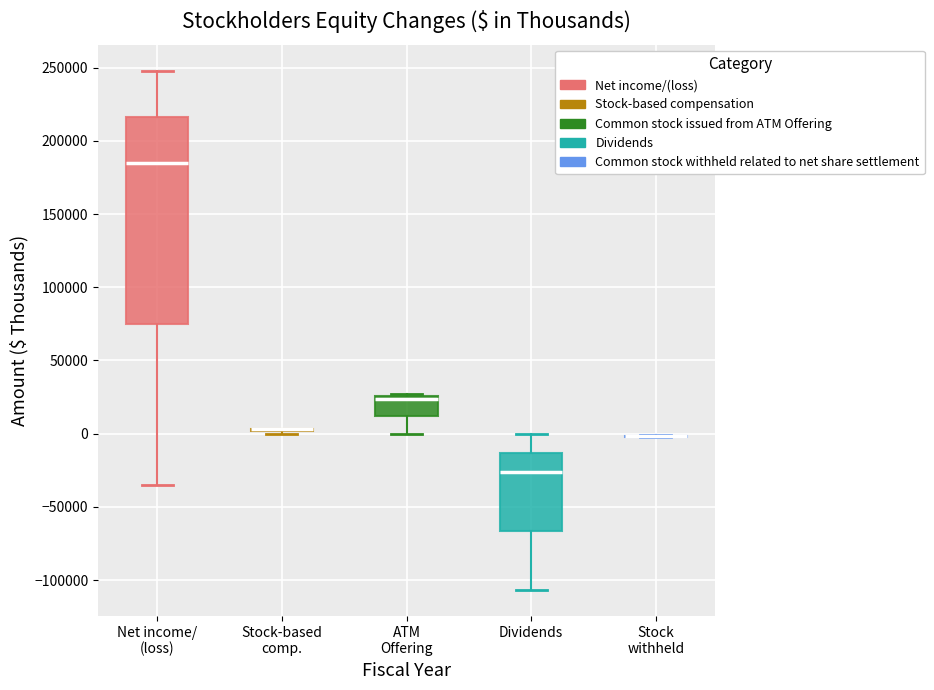

Reading left to right, transcribe this box plot: for each box, give where its median line is, the range the box spans, and where its two whiskers end, as read against the y-axis. The values are not printed on the chart, so give them approximately, as read against the axis.

Net income/ (loss): median 185000, box 75000 to 215000, whiskers -35000 to 250000
Stock-based comp.: box collapsed to a line at 5000, whiskers 0 to 5000
ATM Offering: median 25000 (just below the box's upper edge), box 10000 to 25000, whiskers 0 to 25000 (just above the box's upper edge)
Dividends: median -25000, box -65000 to -15000, whiskers -105000 to 0
Stock withheld: box collapsed to a line at 0, whiskers 0 to 0